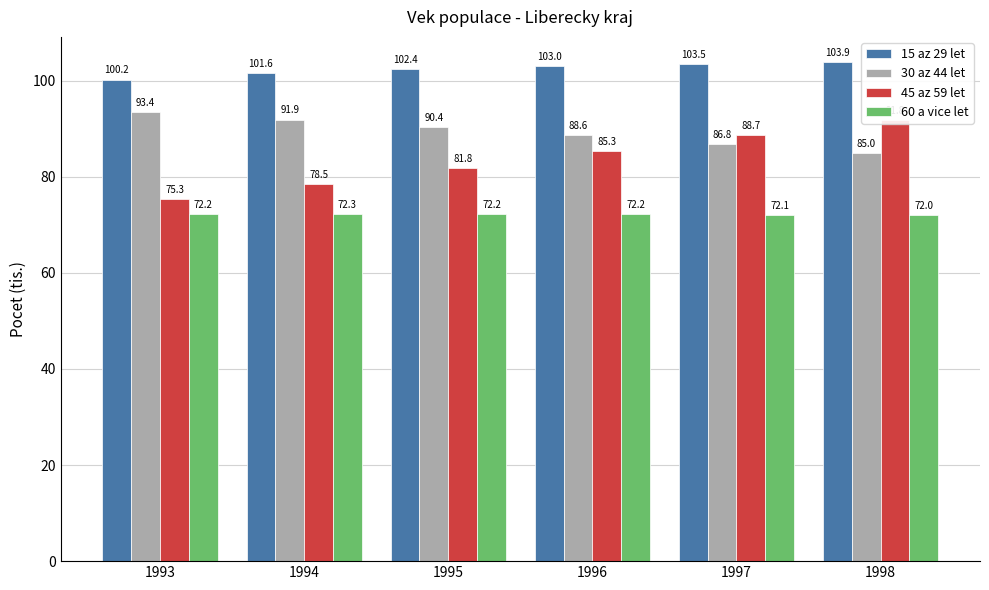

What are all the series names shown in the legend?

15 az 29 let, 30 az 44 let, 45 az 59 let, 60 a vice let